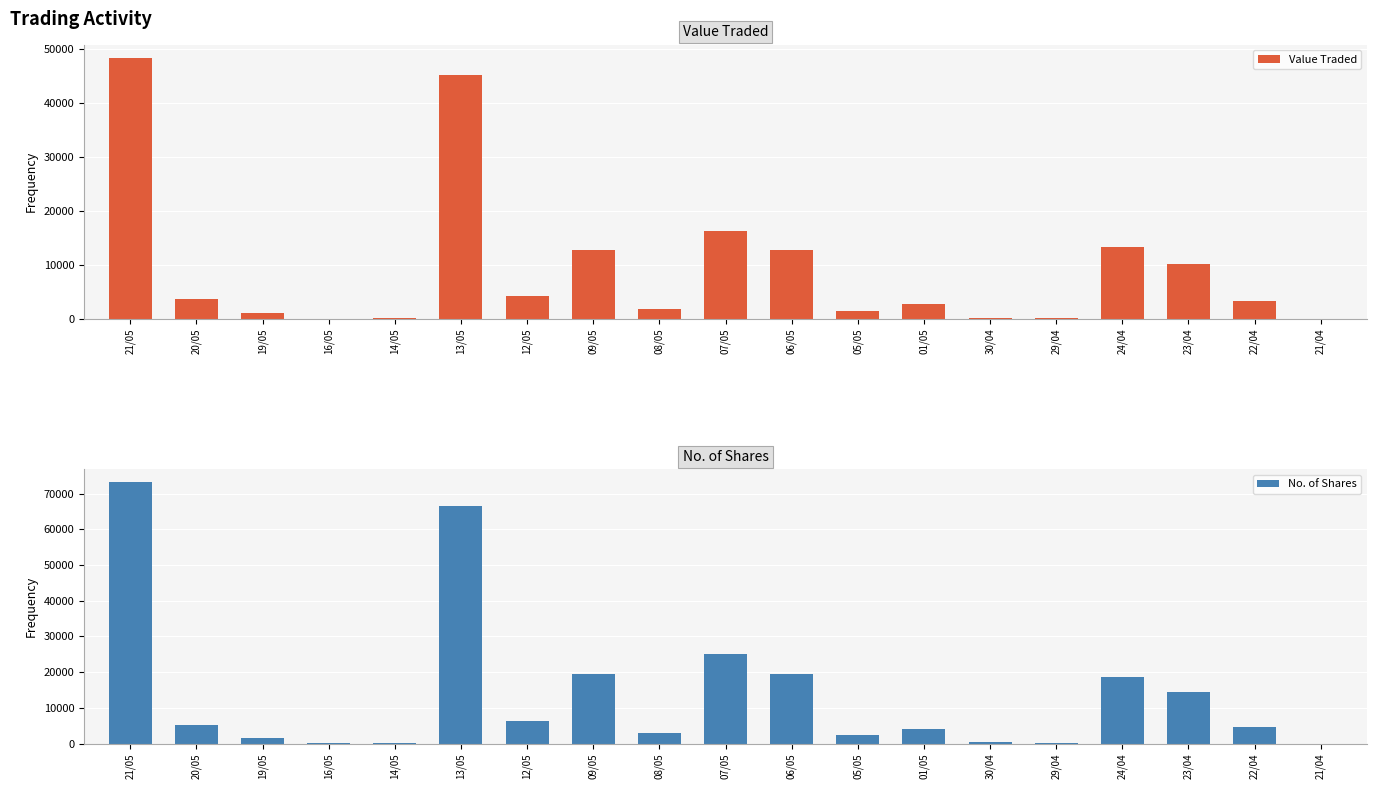

Reading right to left, transcribe all the data shown in this chart.

Value Traded: 4	3248	10152	13259	74	201	2672	1504	12805	16313	1870	12675	4242	45107	104	34	977	3558	48348
No. of Shares: 5	4640	14506	18675	107	295	4100	2273	19577	25052	2862	19500	6427	66503	158	50	1460	5311	73136